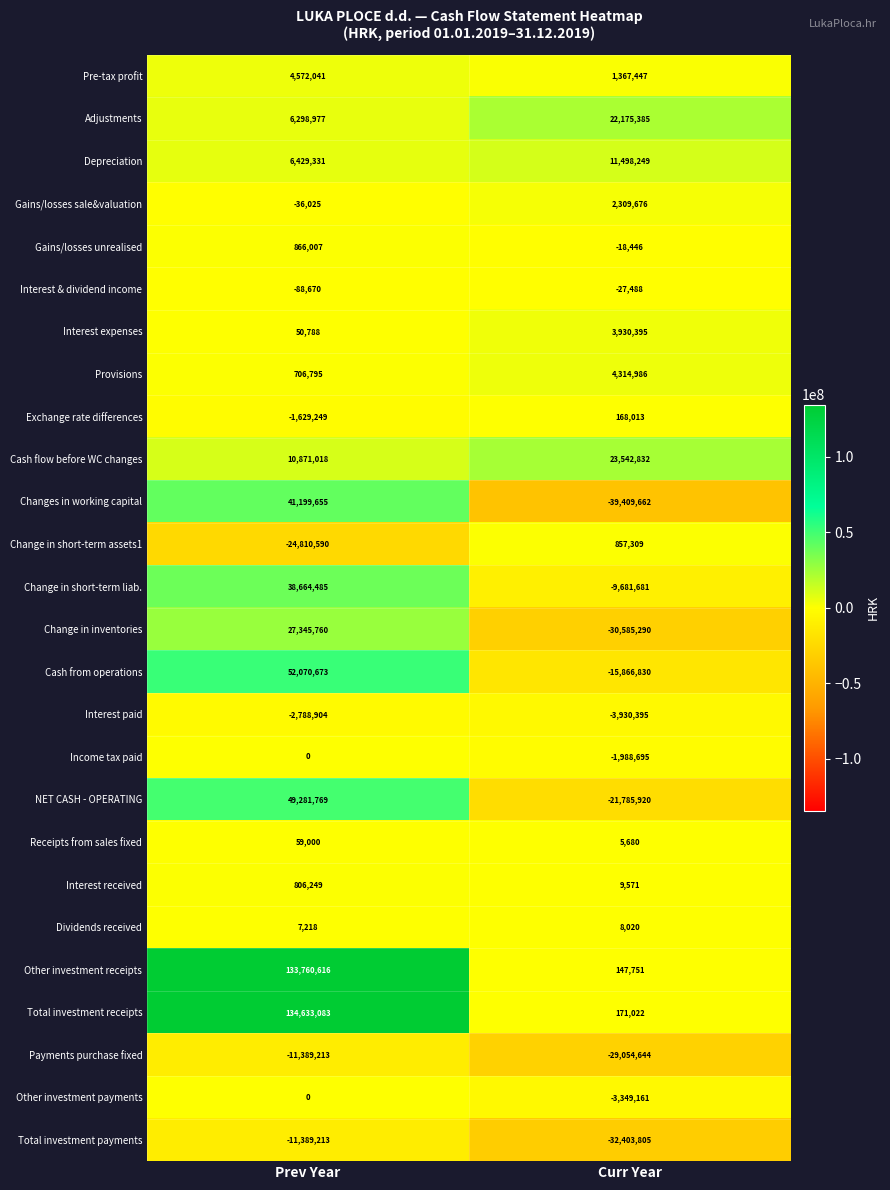

What is the approximate value of Total investment payments at Curr Year, to the nearest 50?

-32403800